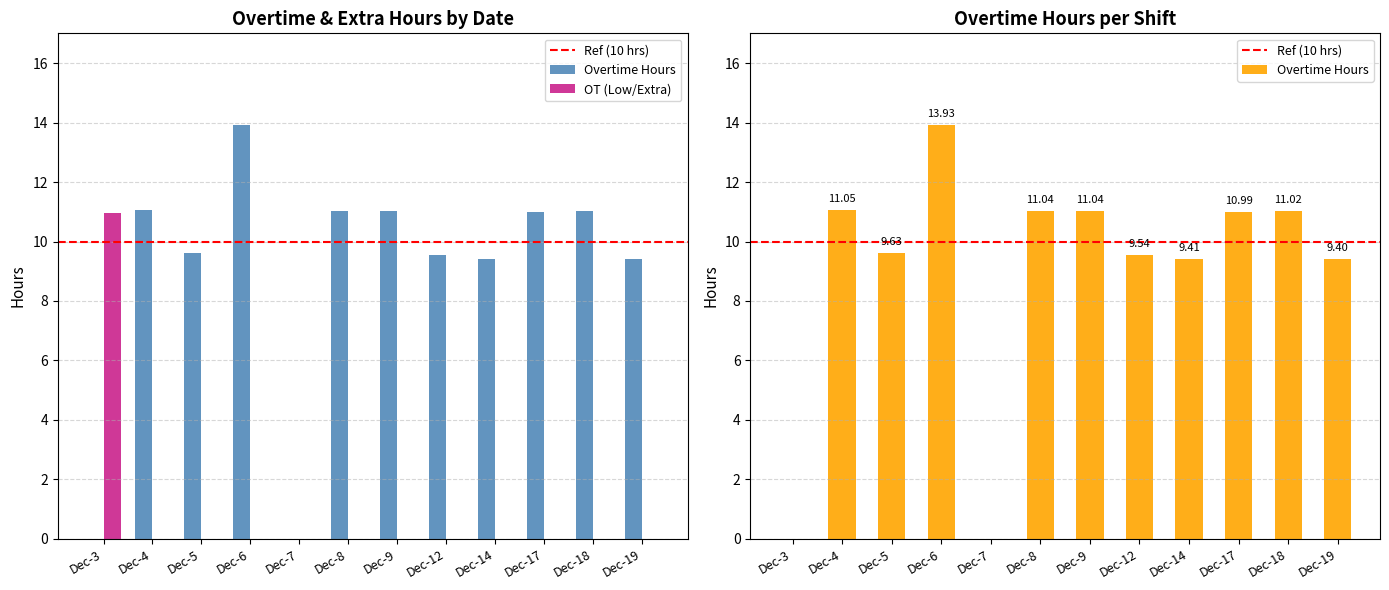

Reading right to left, extract all data points from this chart.

Overtime Hours: 9.4	11.0	11.0	9.4	9.5	11.0	11.0	0.0	13.9	9.6	11.1	0.0
OT (Low/Extra): 0.0	0.0	0.0	0.0	0.0	0.0	0.0	0.0	0.0	0.0	0.0	11.0